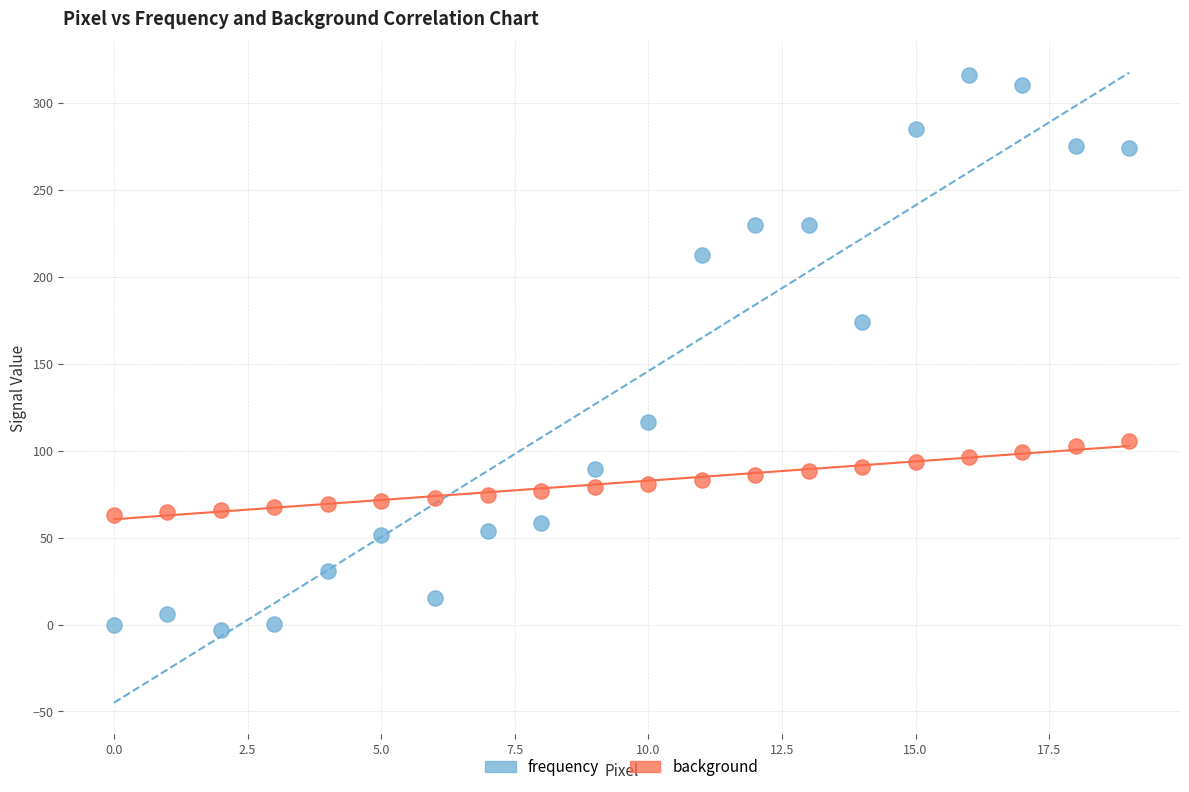

Which series has the largest Y range (max minus min)?

frequency